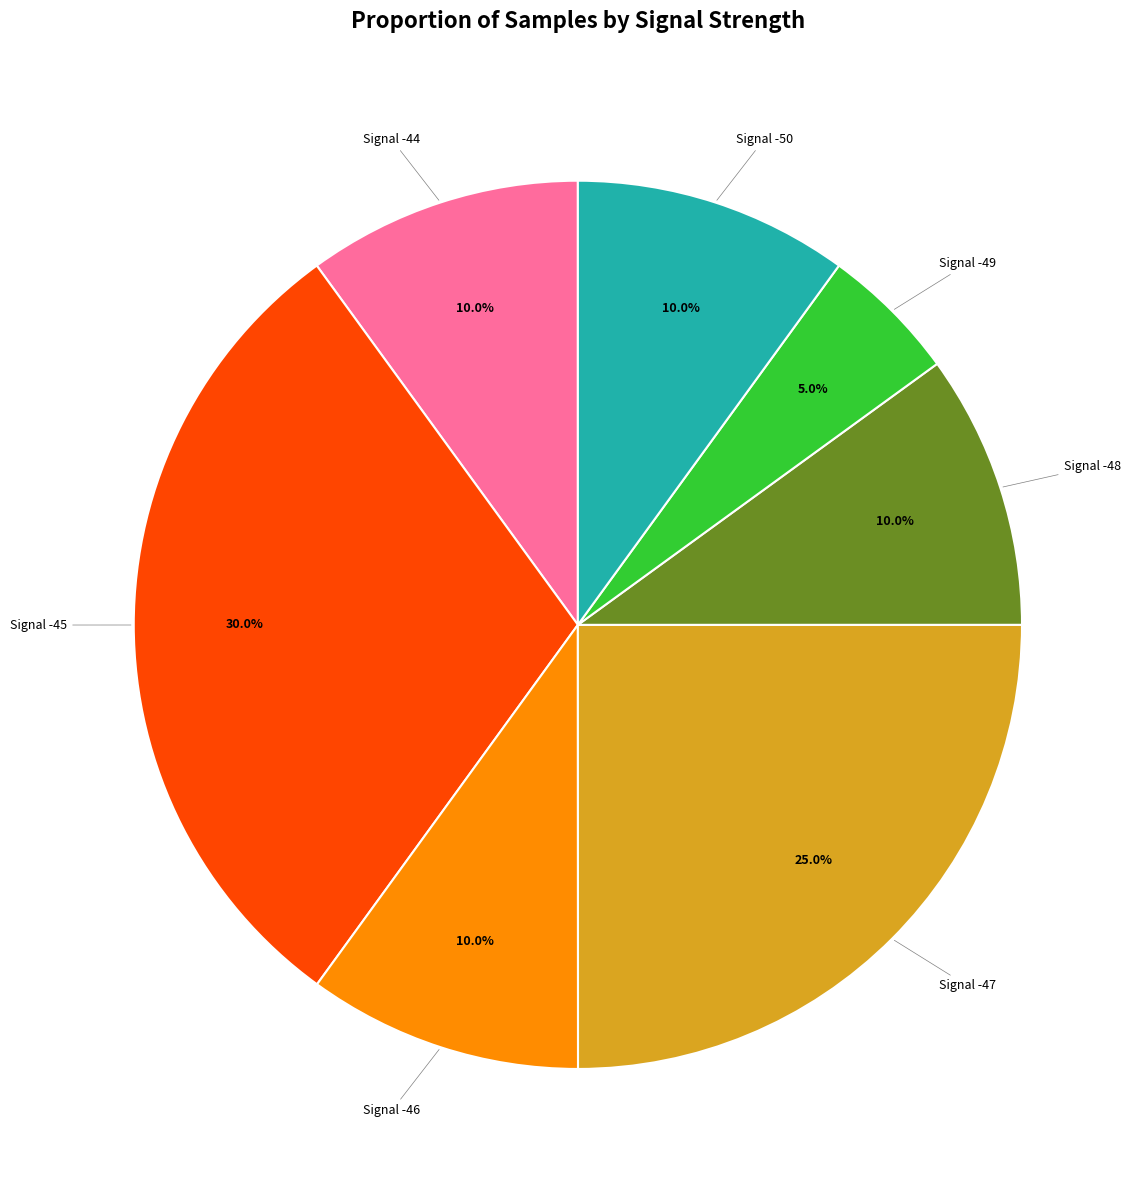

Is there a majority slice in this chart?

No